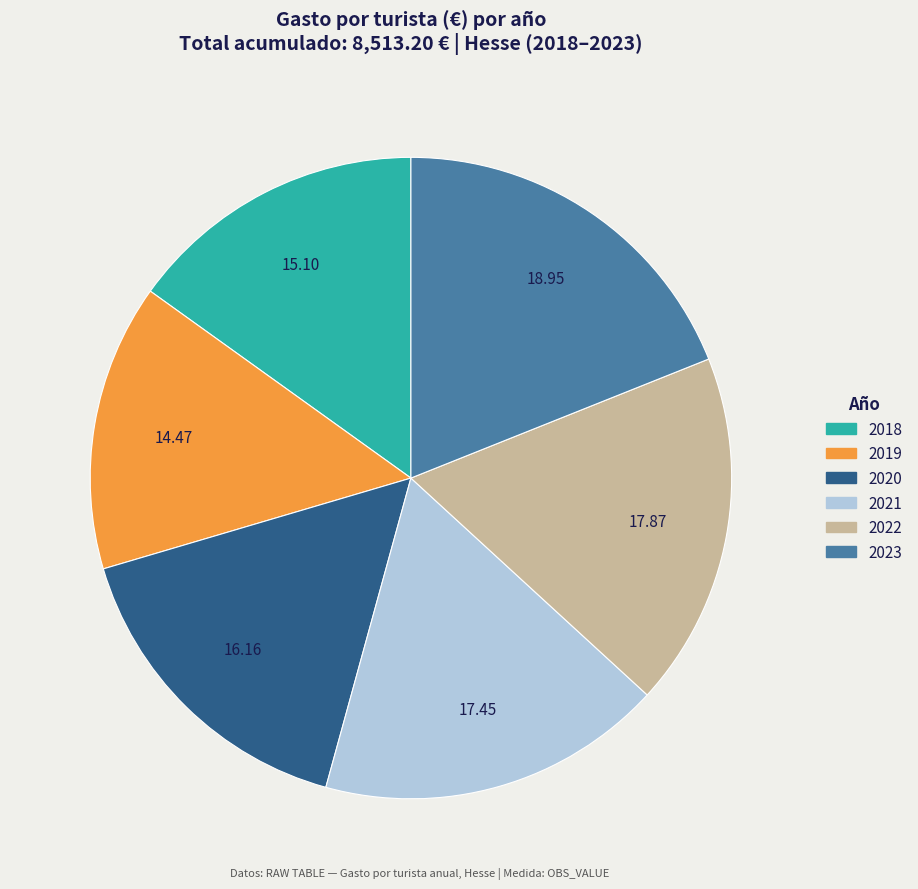

How many segments does this pie chart have?

6